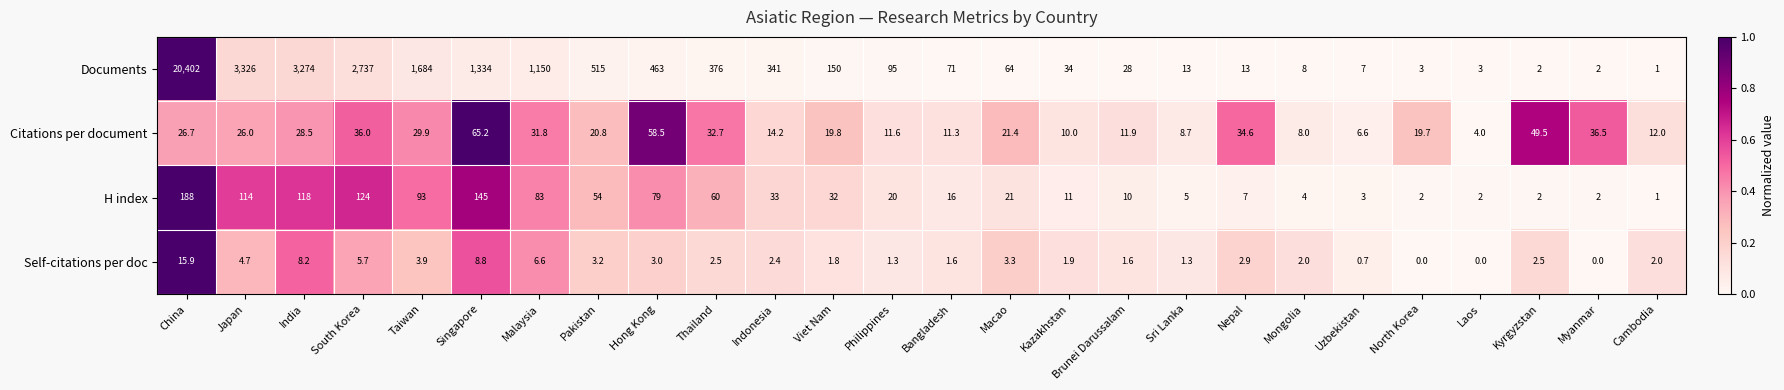

What is the difference between the Documents values at Malaysia and Kazakhstan?

1116.0